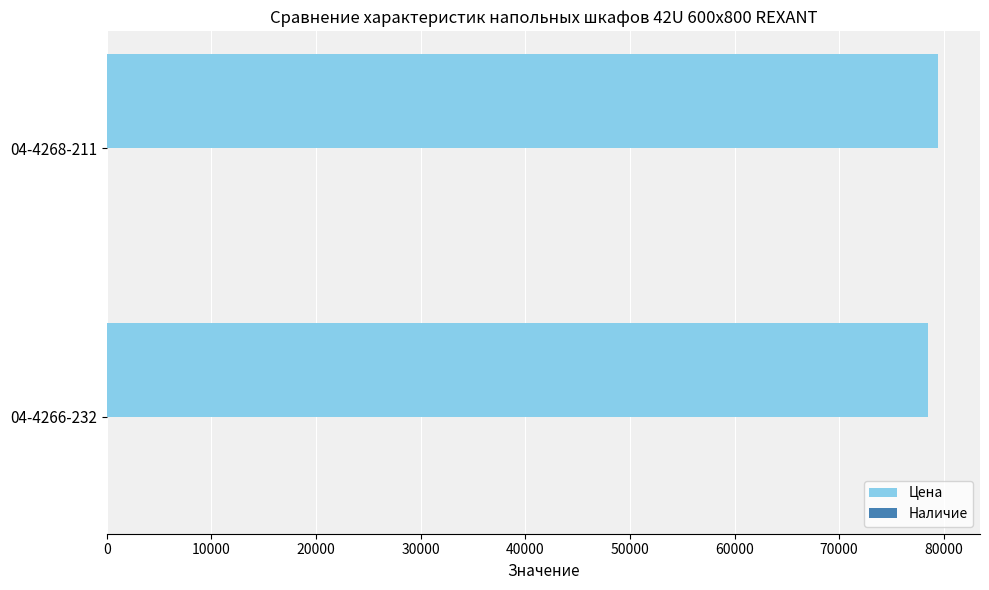

What is the maximum value shown in the chart?

79493.4